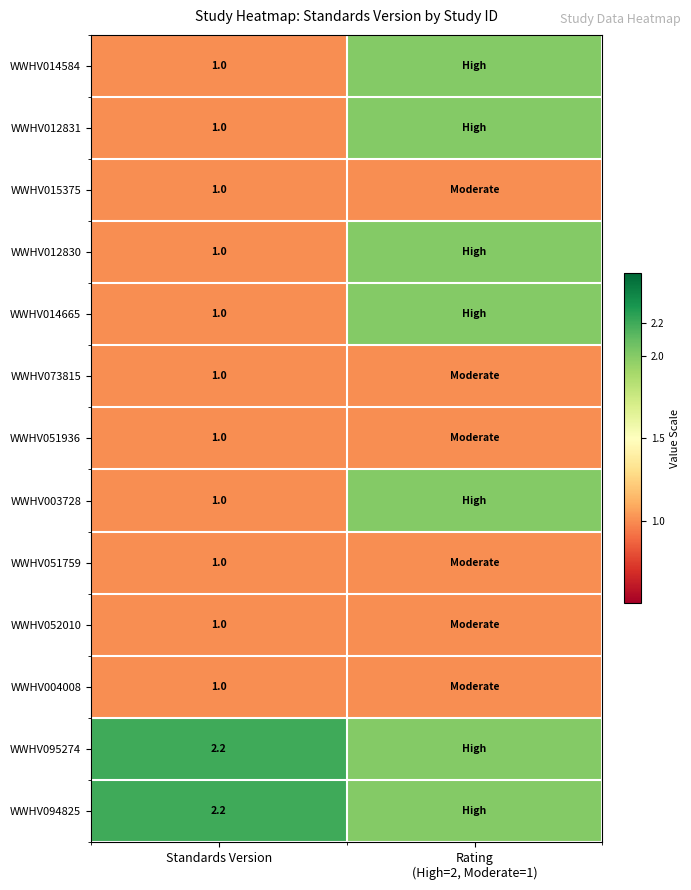

True or false: WWHV012830 has a value of 1.0 at Standards Version.

True